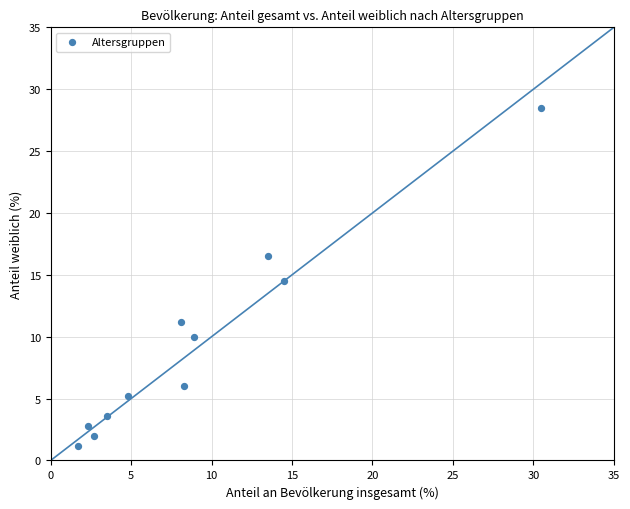

What Y value in the scatter plot is closest to 14?

14.5